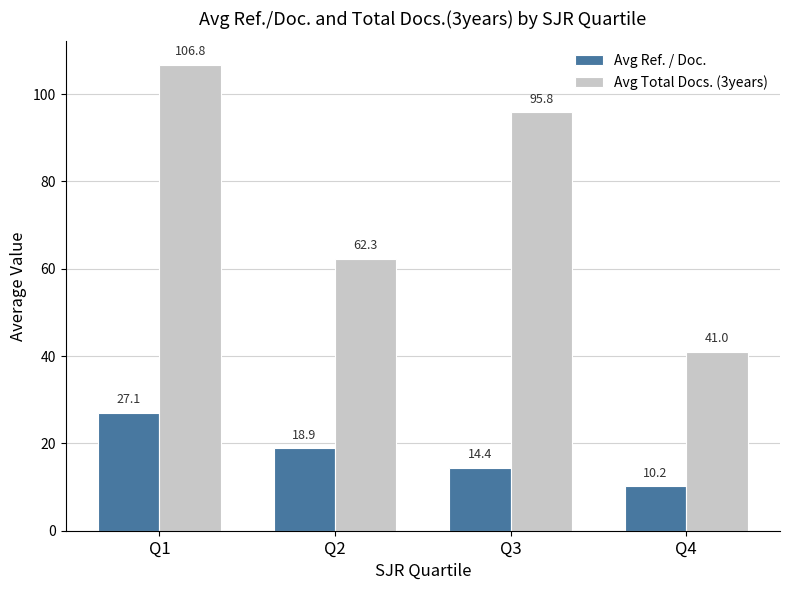

Where is Avg Ref. / Doc. nearest to the value 18?

Q2